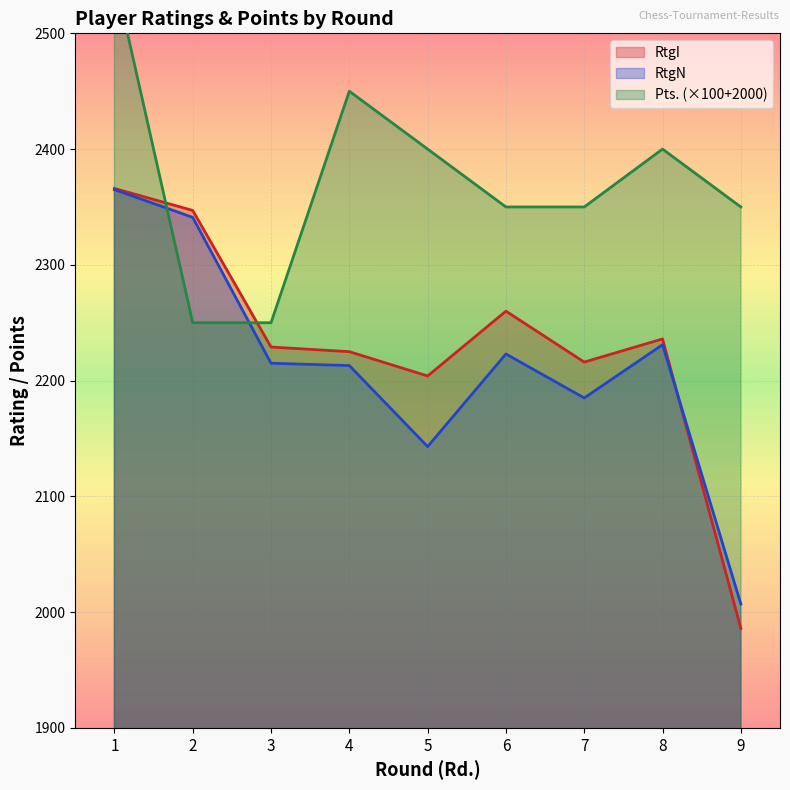

Does the chart display data point markers on the line(s)?

No